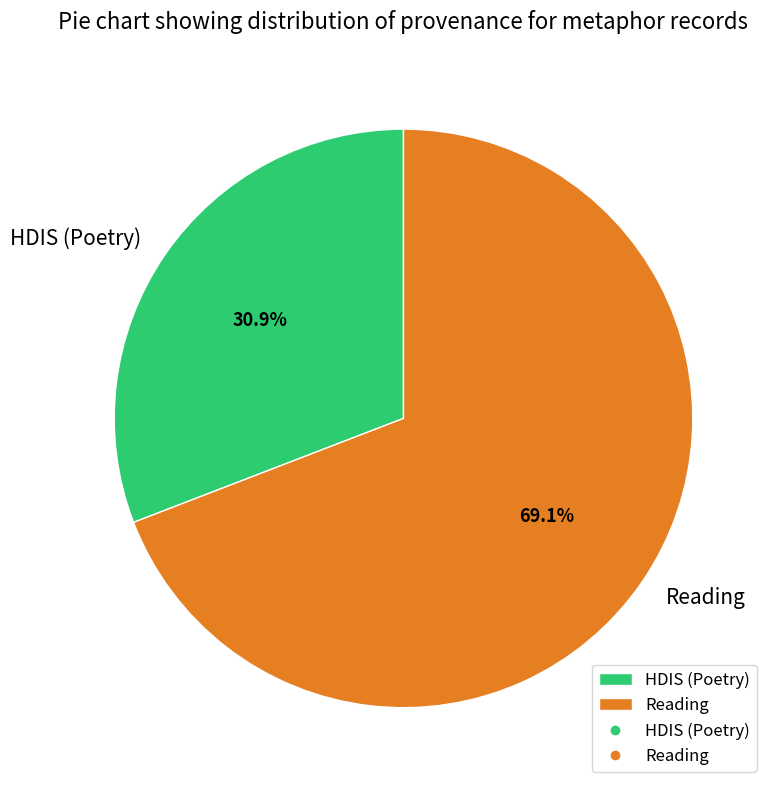

To the nearest percent, what is the combined percentage of Reading and HDIS (Poetry)?

100%